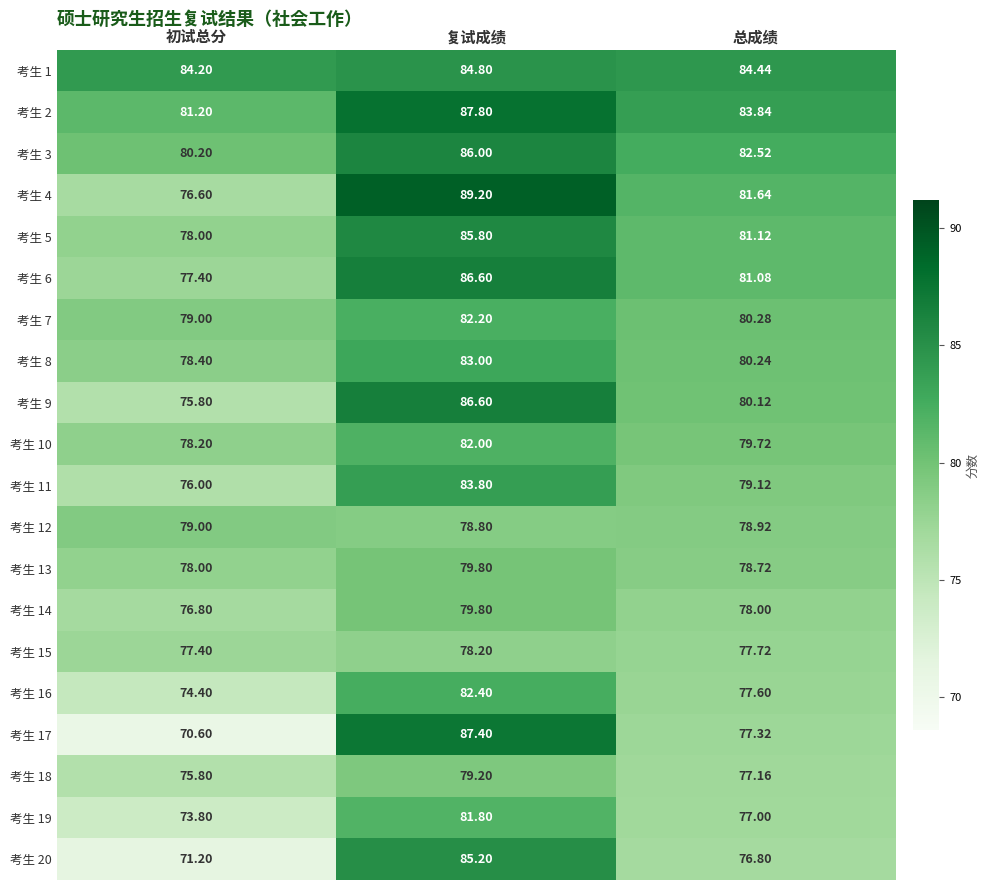

At which label does 考生 3 first exceed 82?

复试成绩